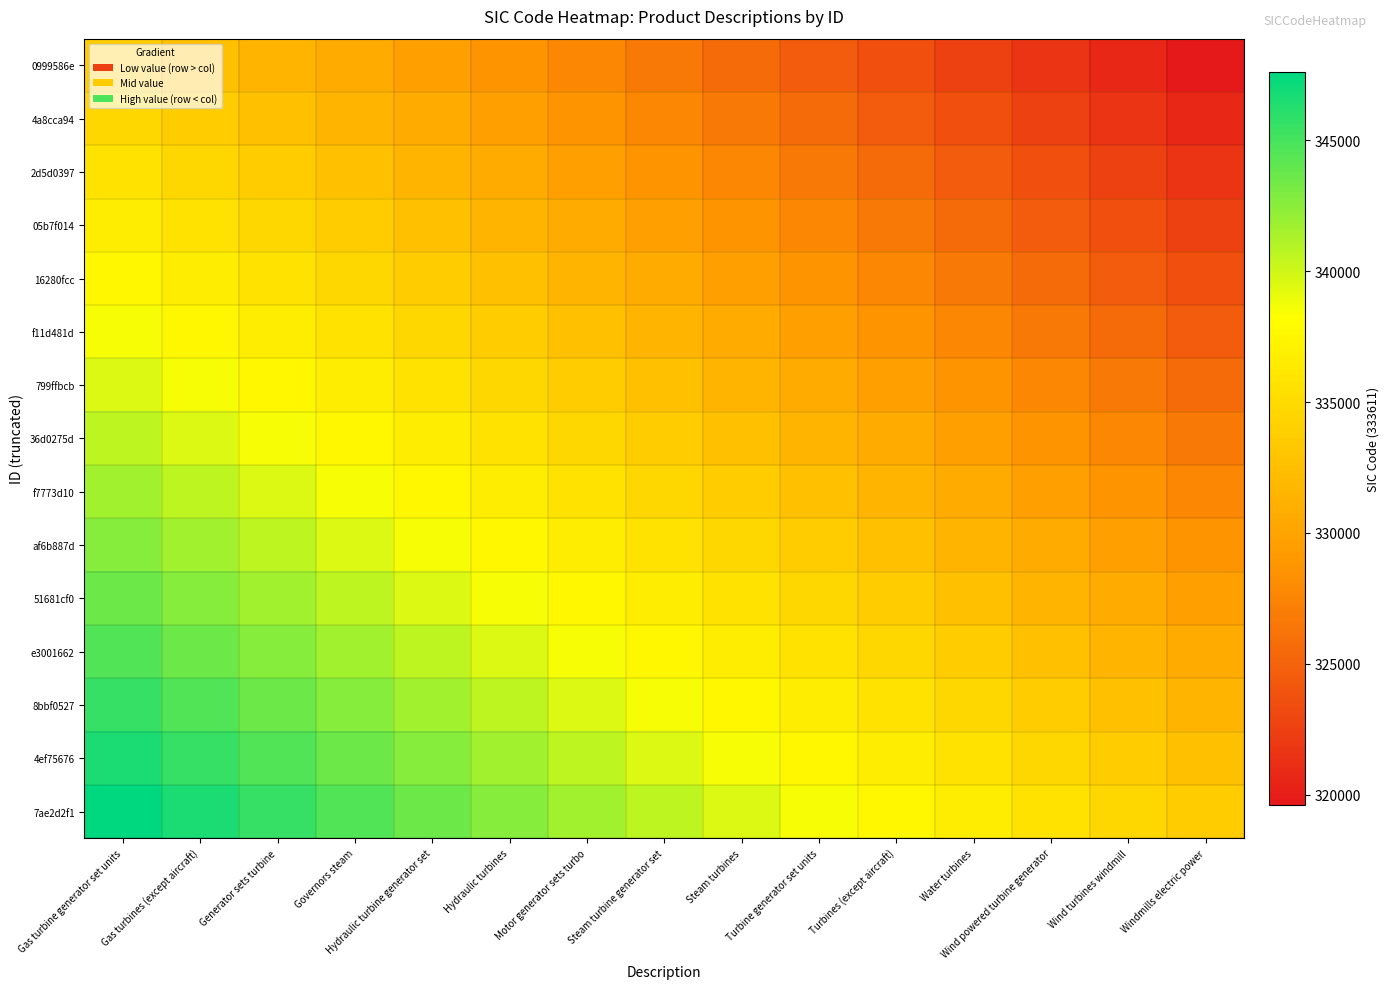

What is the spread (max minus min) of values at Governors steam?

14000